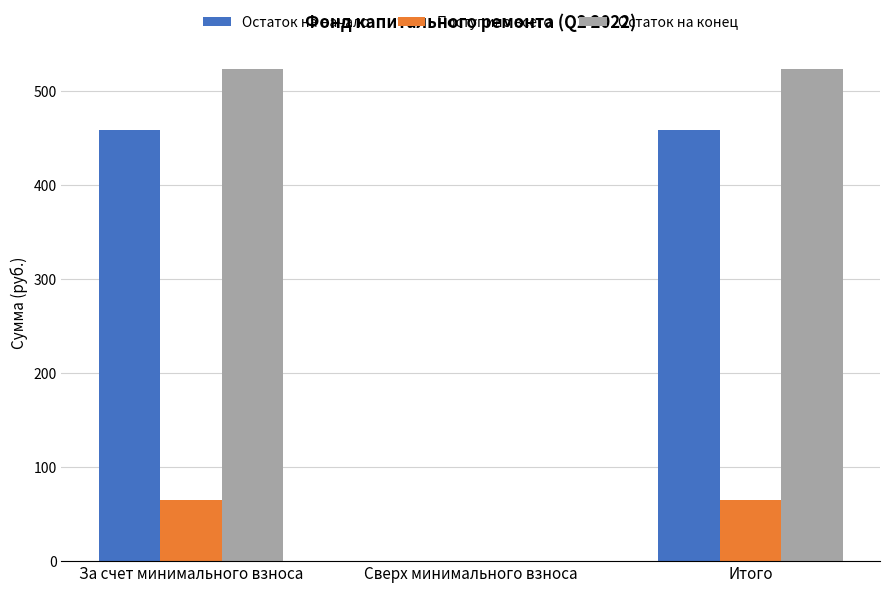

What is the greatest value displayed?

523.6